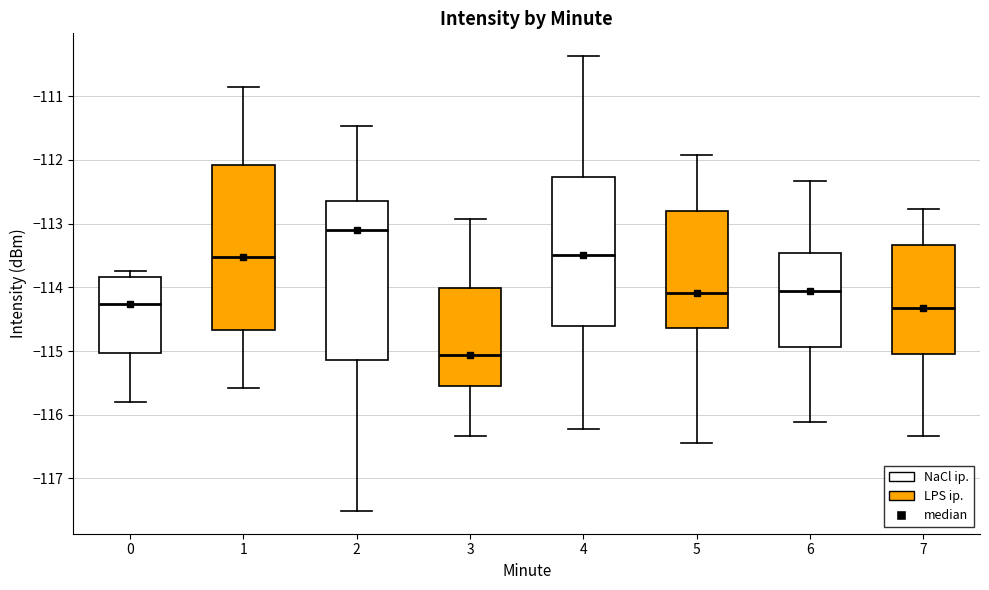

Reading left to right, read every box against the y-axis: the position of its median line, the range the box covers, and the ends of its whiskers. The values are not printed on the chart, so give them approximately, as read against the axis.

0: median -114.3, box -115.0 to -113.8, whiskers -115.8 to -113.7
1: median -113.5, box -114.7 to -112.1, whiskers -115.6 to -110.9
2: median -113.1, box -115.1 to -112.6, whiskers -117.5 to -111.5
3: median -115.1, box -115.5 to -114.0, whiskers -116.3 to -112.9
4: median -113.5, box -114.6 to -112.3, whiskers -116.2 to -110.4
5: median -114.1, box -114.6 to -112.8, whiskers -116.4 to -111.9
6: median -114.1, box -114.9 to -113.5, whiskers -116.1 to -112.3
7: median -114.3, box -115.1 to -113.3, whiskers -116.3 to -112.8